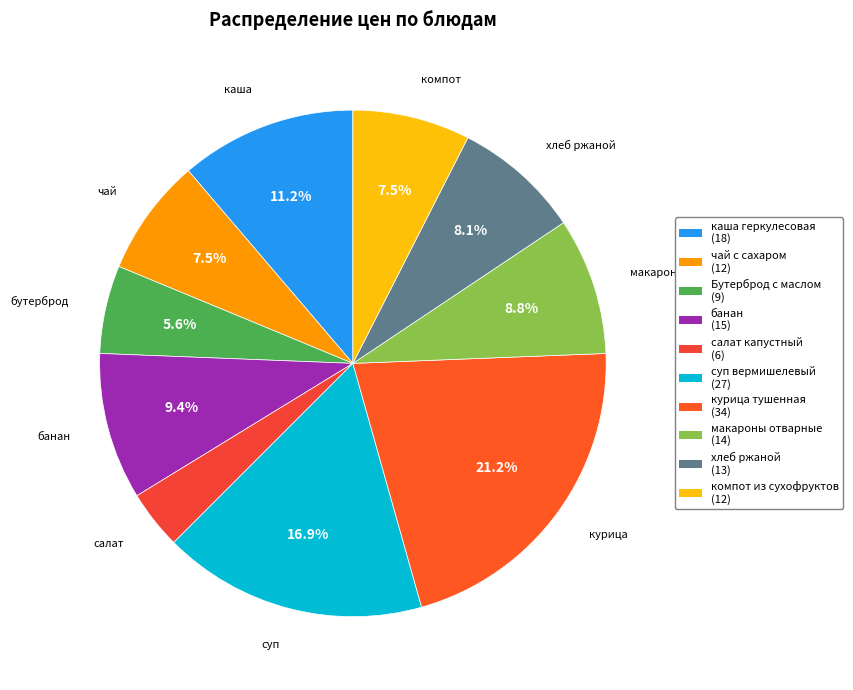

To the nearest percent, what portion does суп вермишелевый represent?

17%